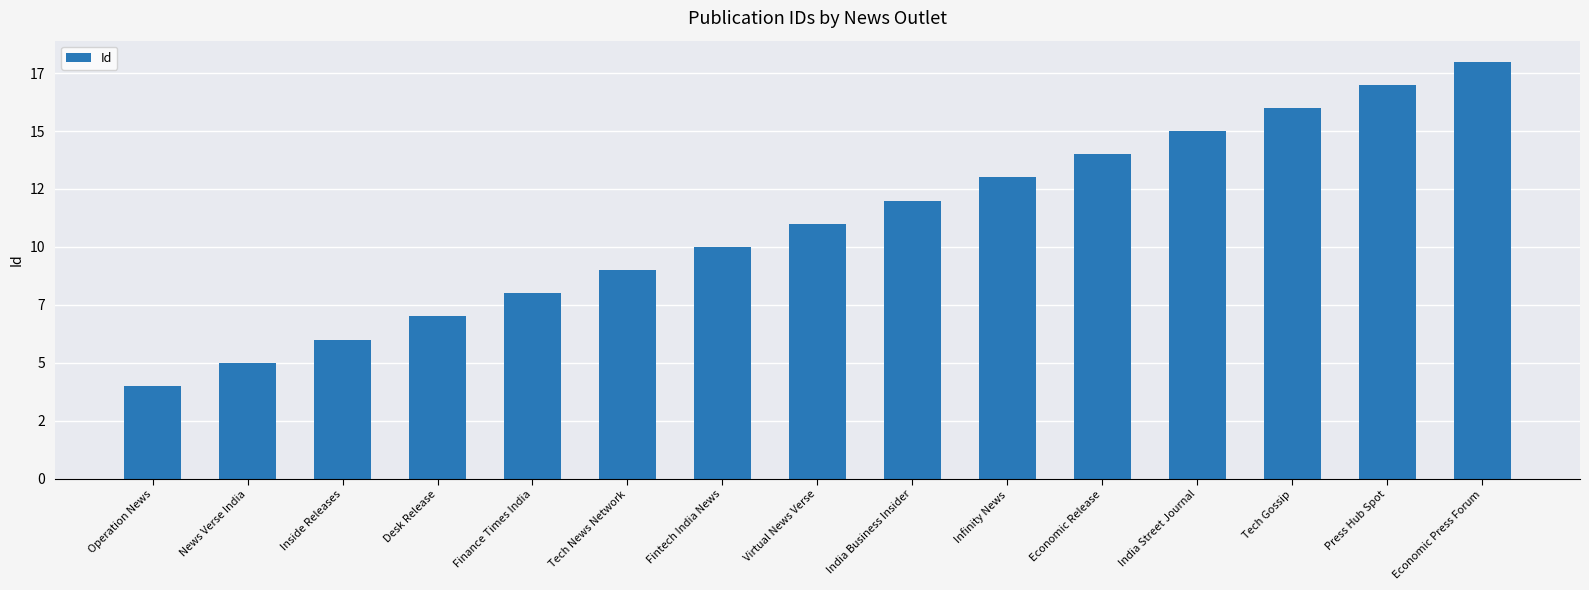

Is it true that the value at Economic Release is 6?

False